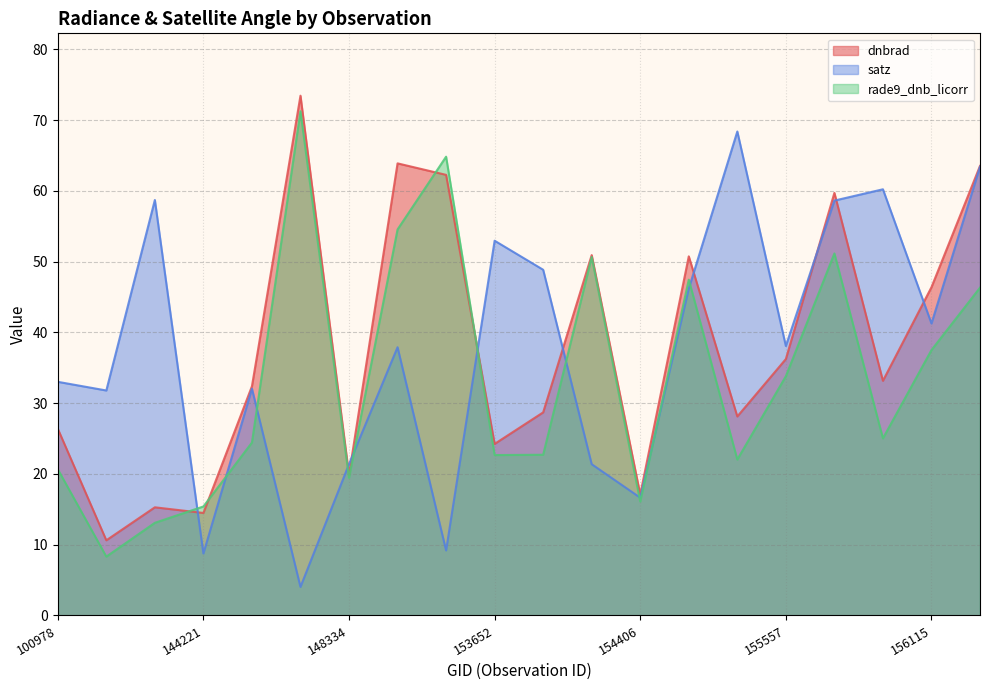

Reading right to left, transcribe all the data shown in this chart.

dnbrad: 63.5	46.4	33.2	59.7	36.2	28.1	50.7	17.1	50.9	28.7	24.2	62.3	63.9	19.9	73.4	32.4	14.5	15.3	10.6	26.4
satz: 63.4	41.3	60.2	58.6	38.1	68.4	46.2	16.6	21.4	48.8	52.9	9.2	37.9	21.4	4.0	32.0	8.8	58.7	31.8	33.0
rade9_dnb_licorr: 46.3	37.5	25.0	51.1	33.8	22.0	47.4	16.1	50.6	22.7	22.7	64.8	54.5	19.5	71.2	24.4	15.4	13.1	8.3	20.7